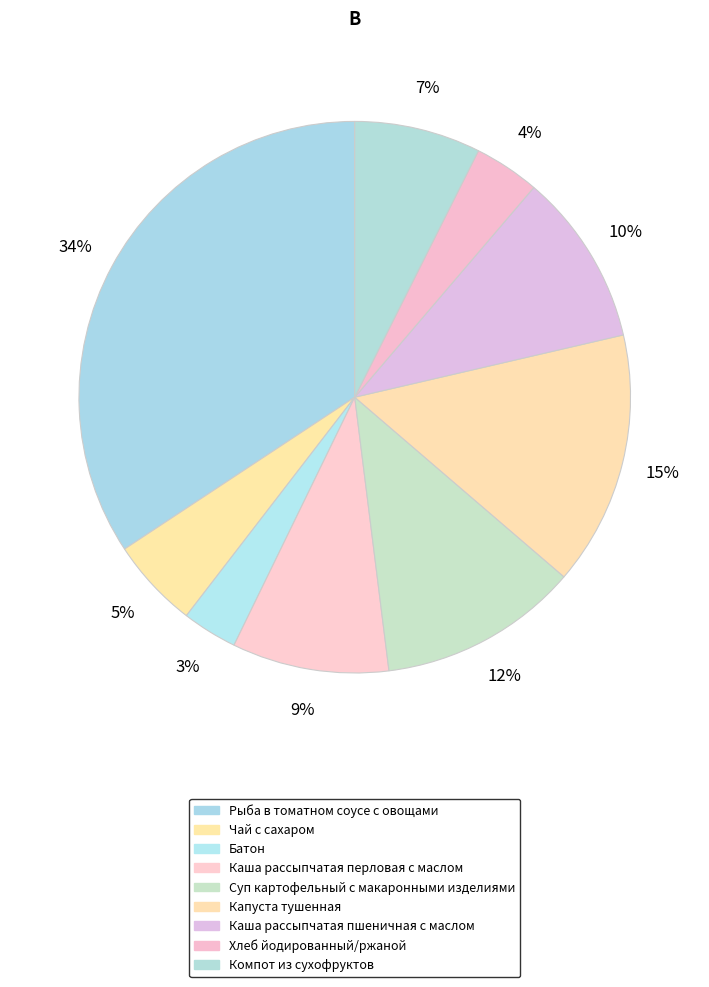

What is the total percentage of Компот из сухофруктов and Суп картофельный с макаронными изделиями?

19.1%